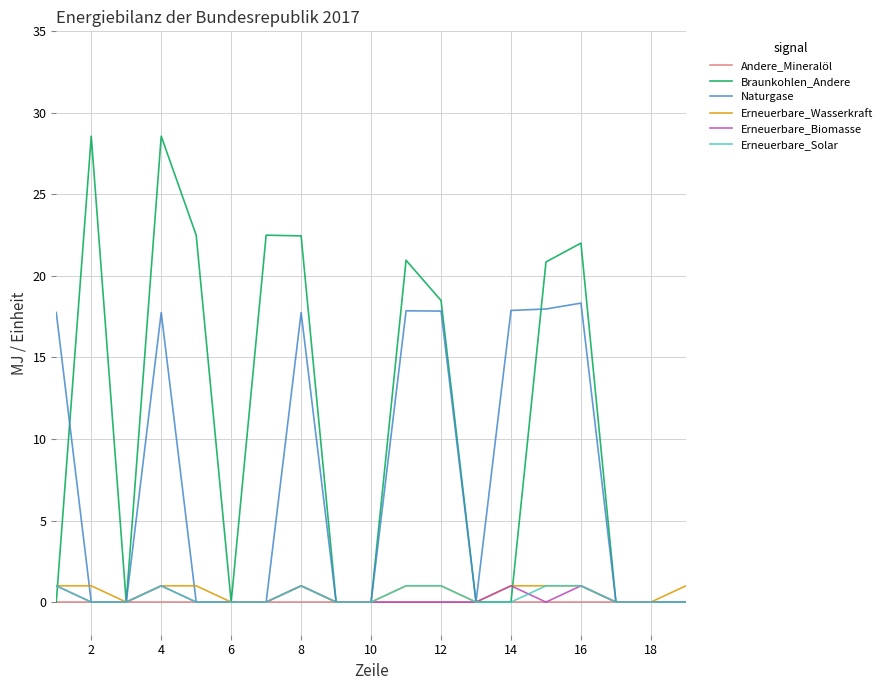

Which series has the largest total across all categories?

Braunkohlen_Andere